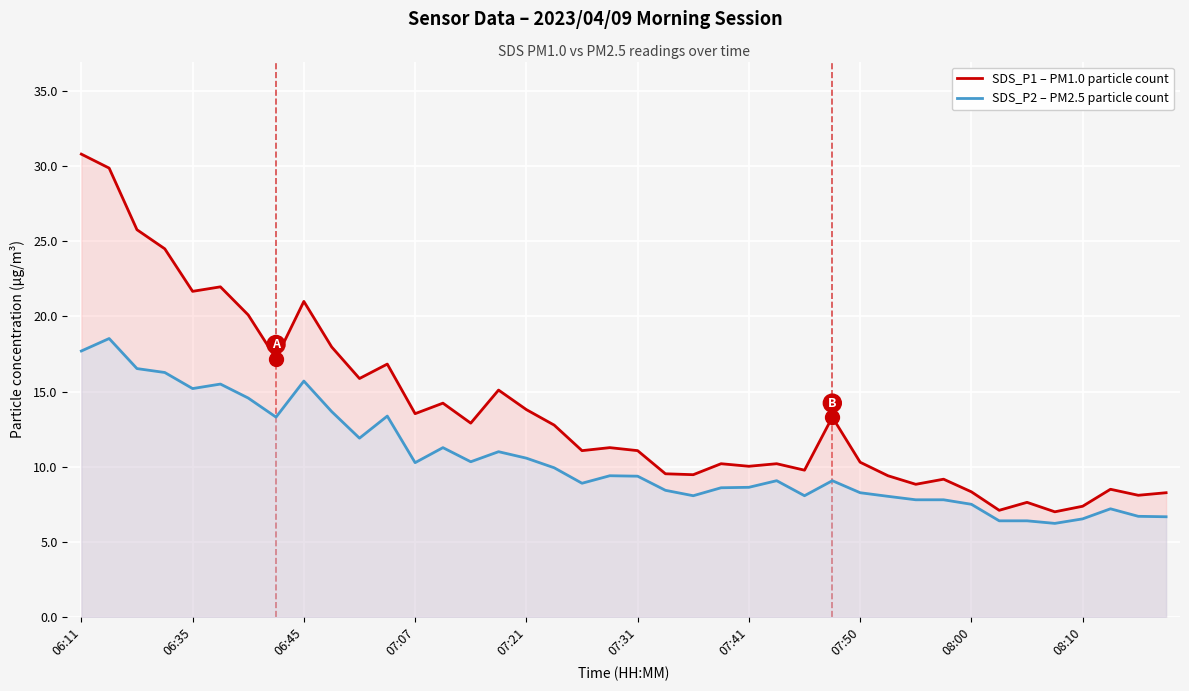

True or false: SDS_P1 – PM1.0 particle count has a value of 4.3 at 35.

False